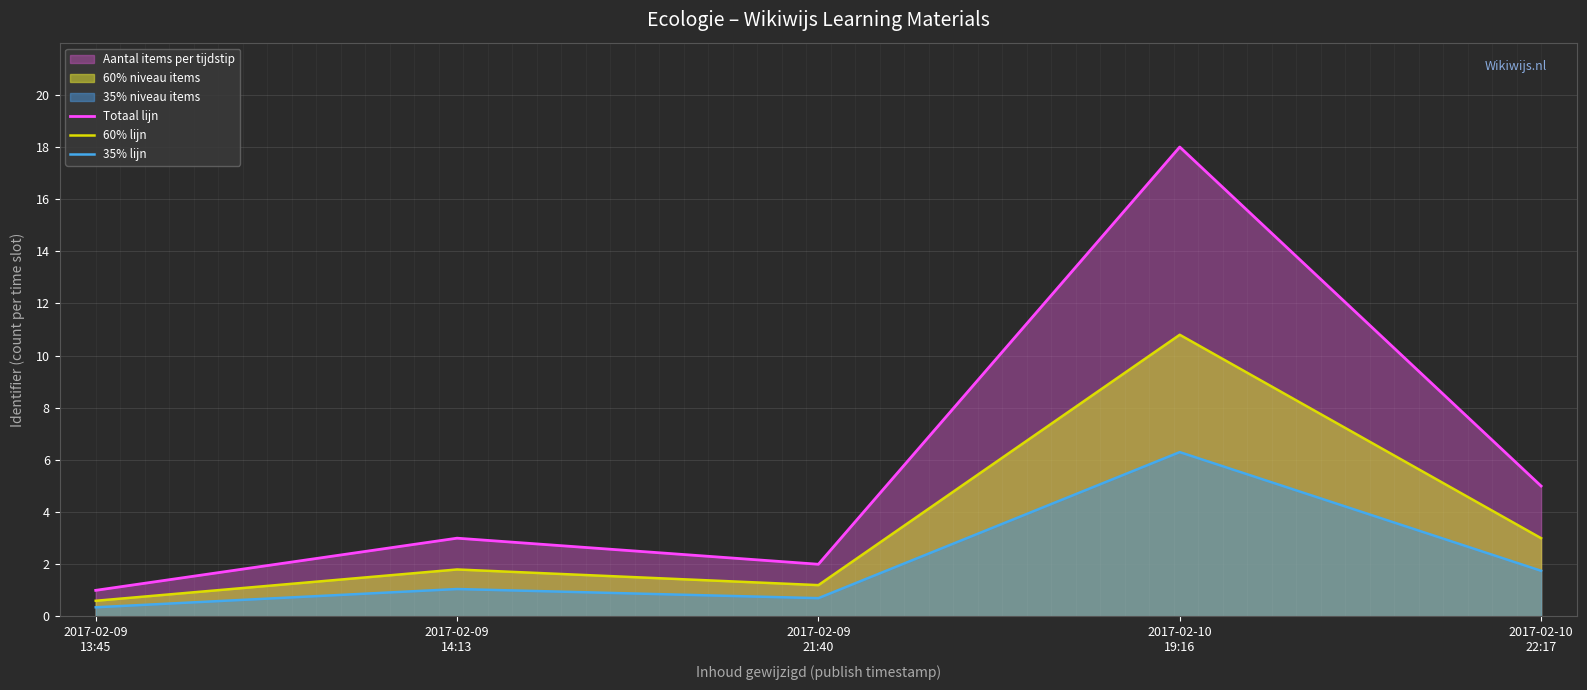

What is the difference between the second highest and second lowest values in the 35% lijn series?

1.1